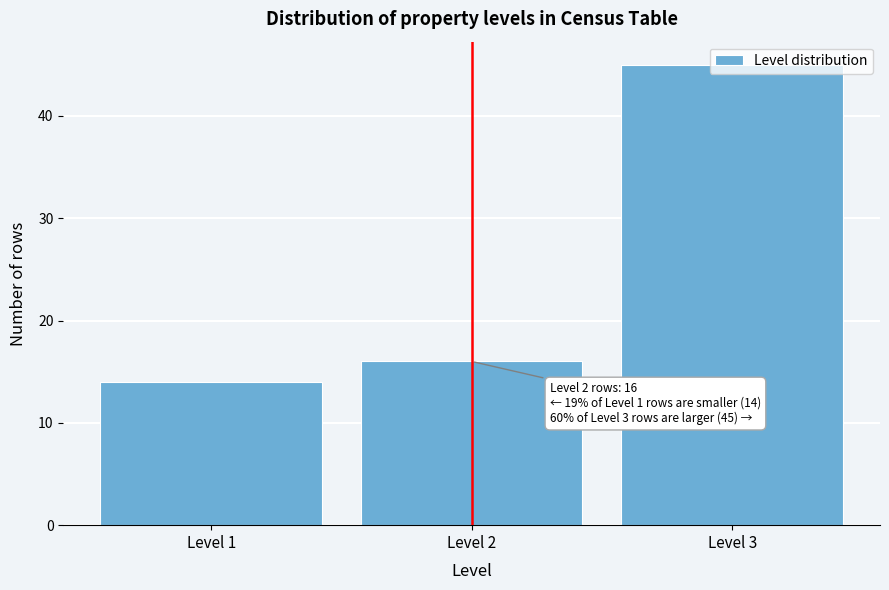

What is the approximate value at Level 2?

16